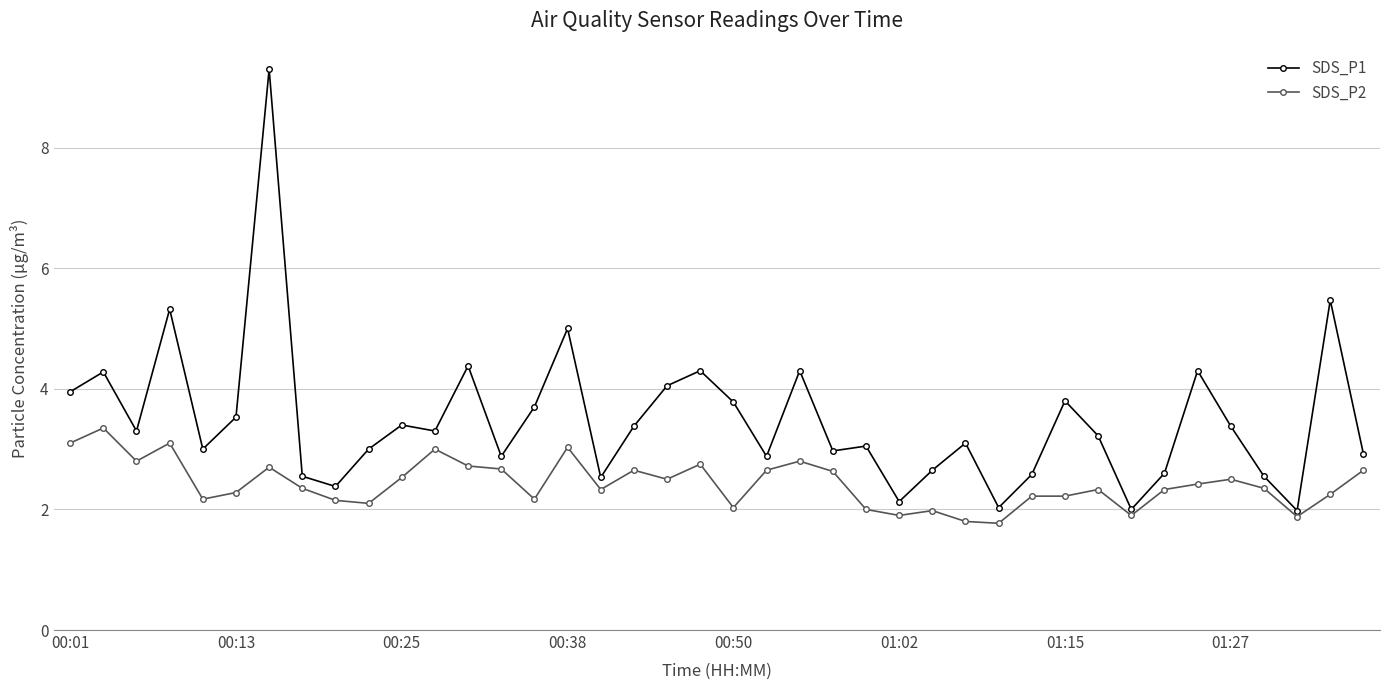

Which series has the largest total across all categories?

SDS_P1